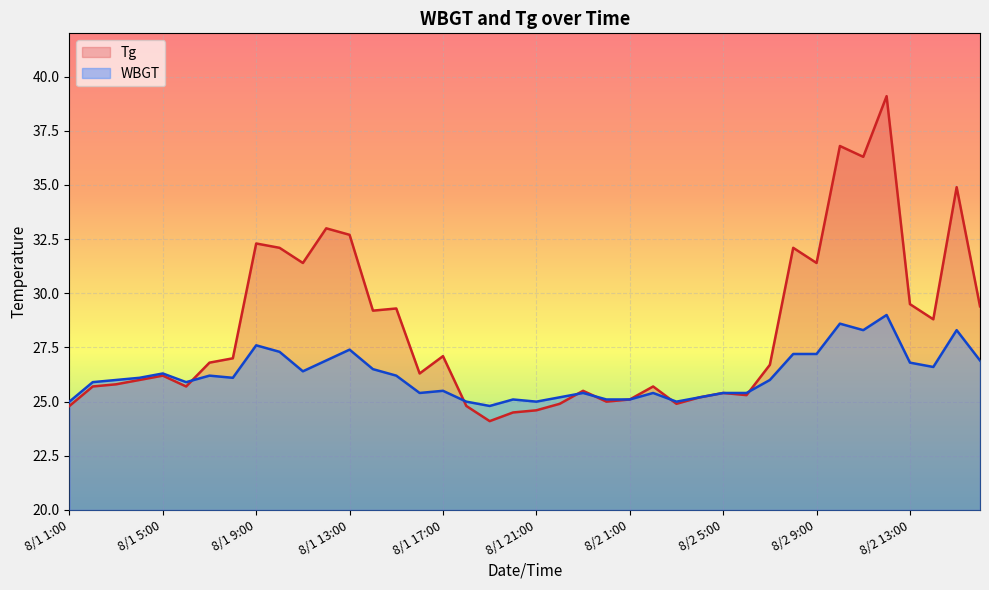

What is the minimum value shown in the chart?

24.1